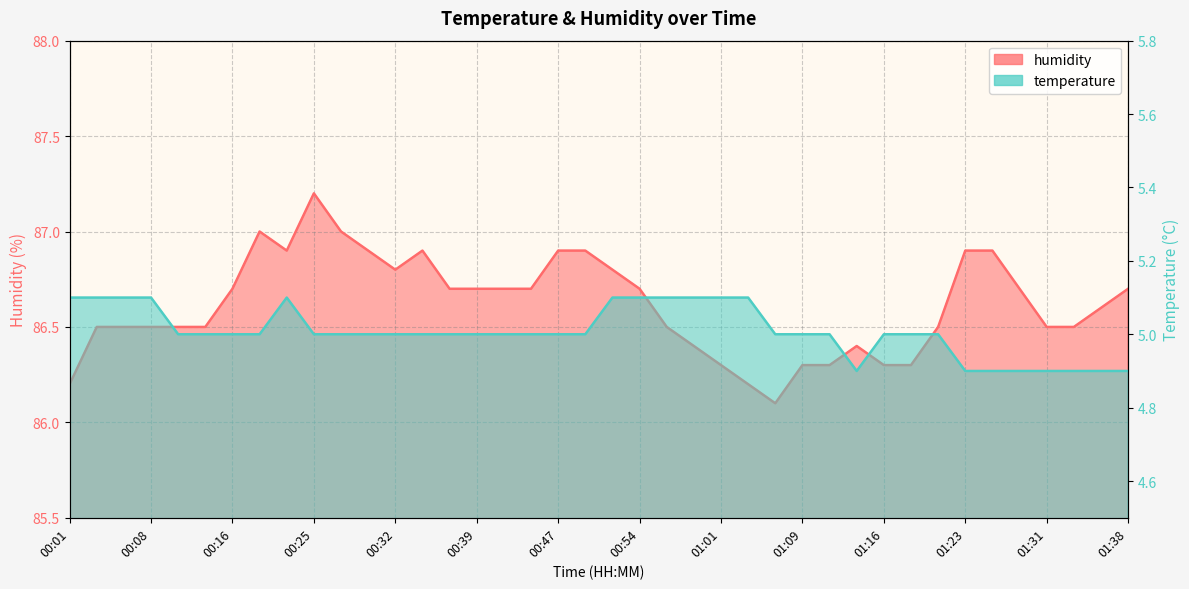

What are all the series names shown in the legend?

temperature, humidity